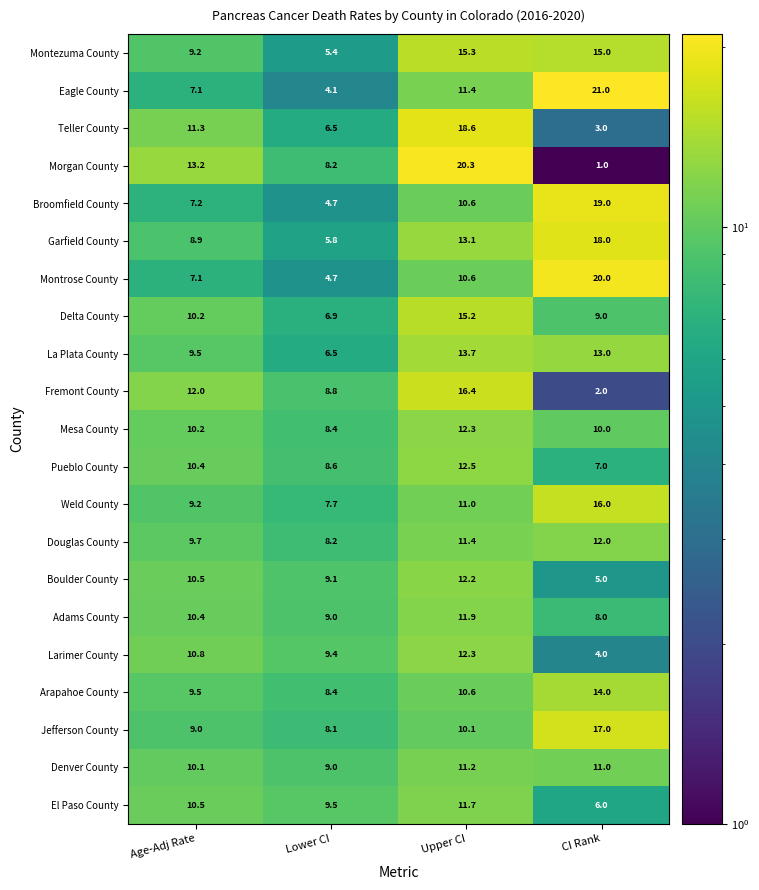

What value does the Larimer County series have at CI Rank?

4.0